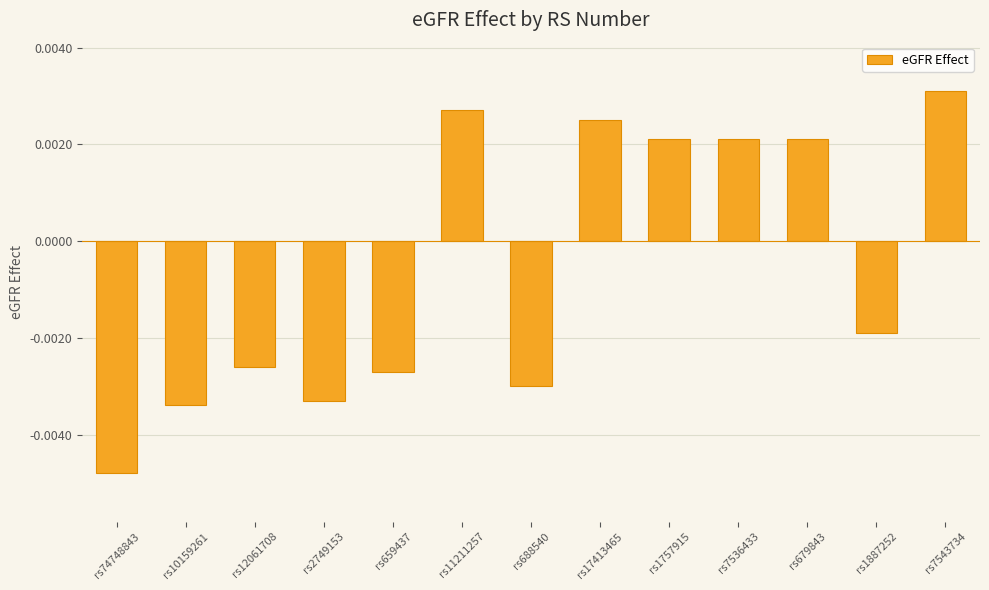

What is the label of the 7th bar from the right?

rs688540